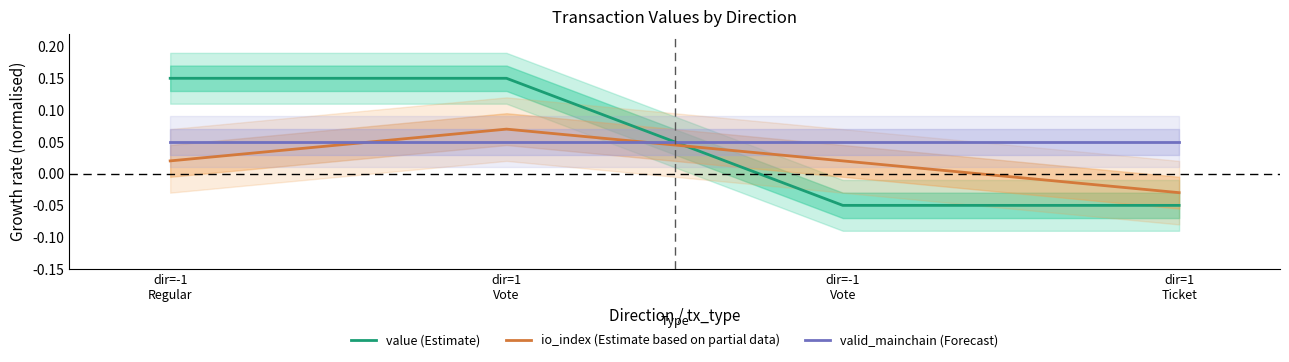

Which series has the widest spread of values?

value (Estimate)